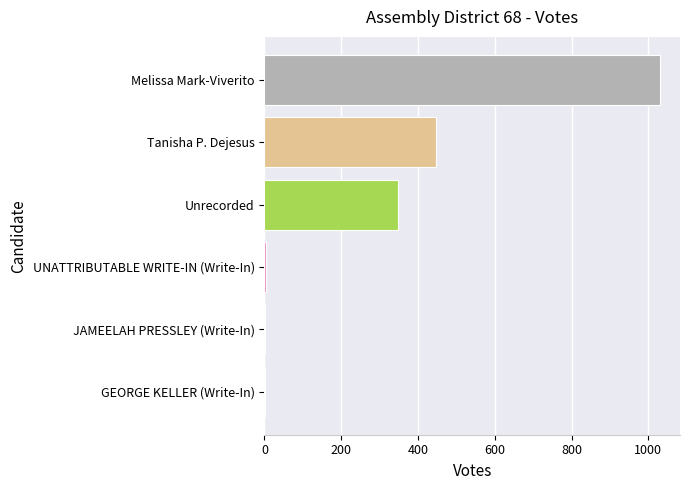

At which label is the value closest to 516?

Tanisha P. Dejesus